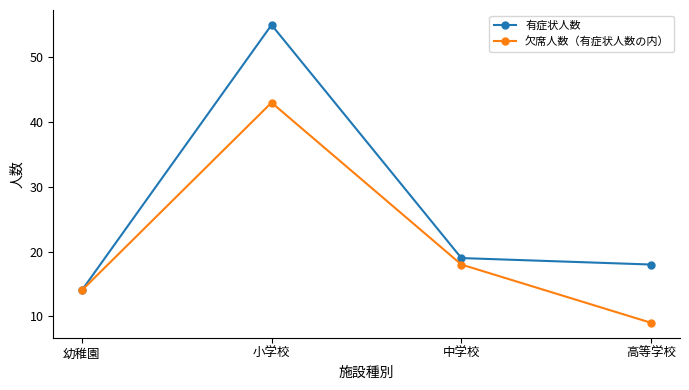

Reading left to right, extract all data points from this chart.

有症状人数: 14	55	19	18
欠席人数（有症状人数の内）: 14	43	18	9